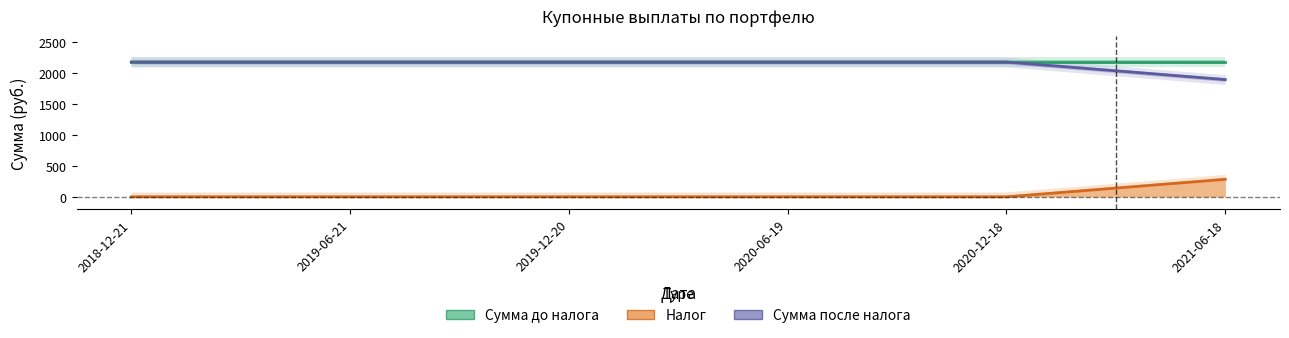

Is the value of Налог at 2019-12-20 greater than the value of Сумма после налога at 2020-12-18?

No